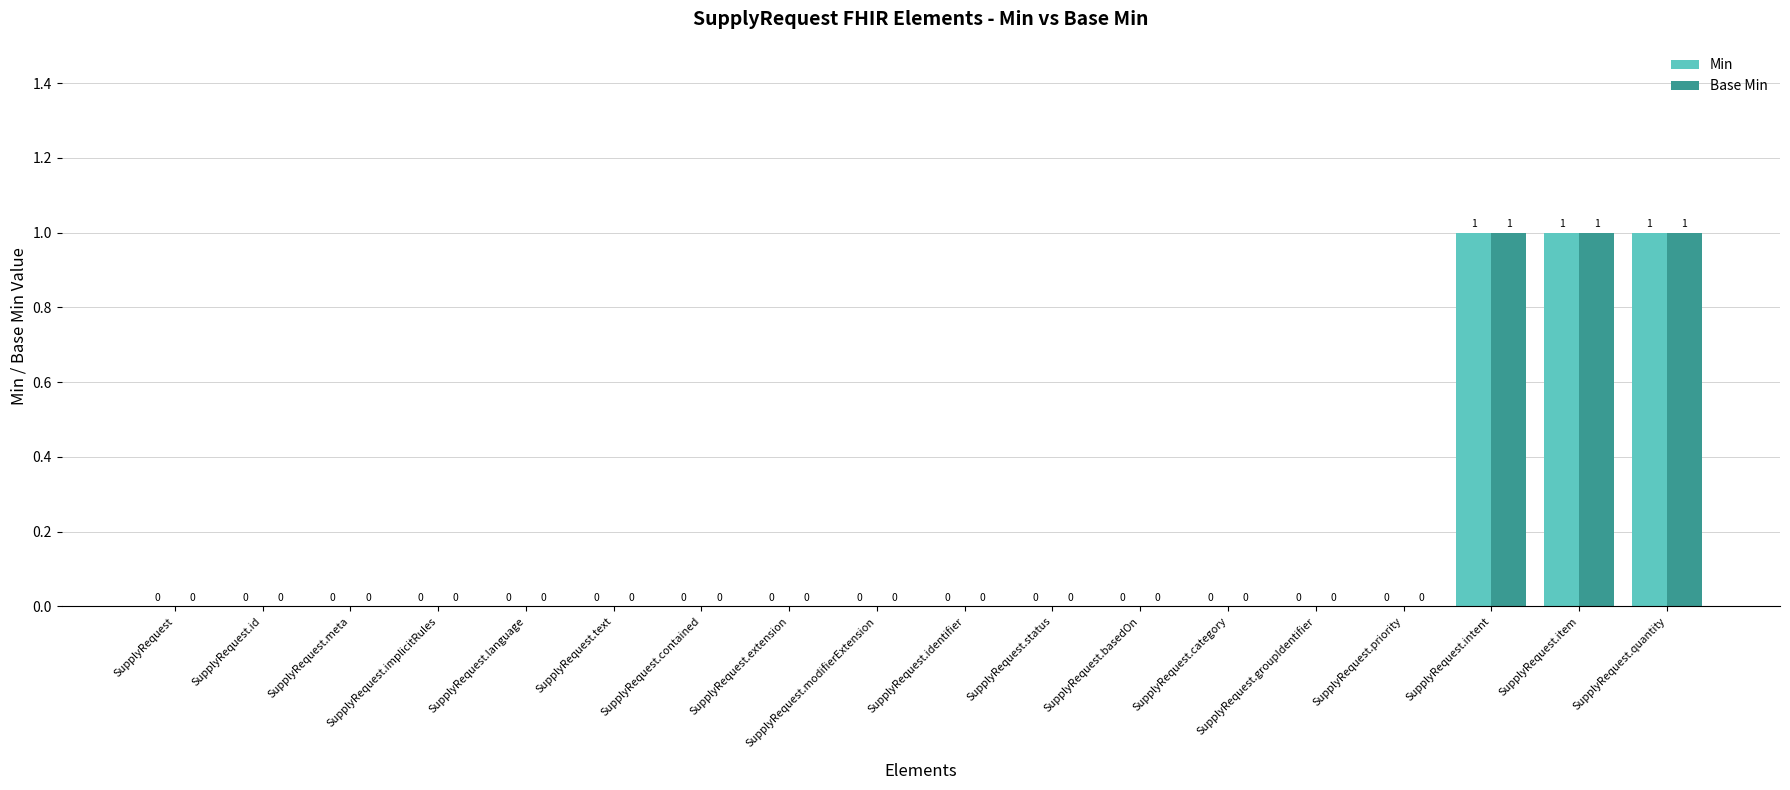

How many Min values are between 0 and 1?

18